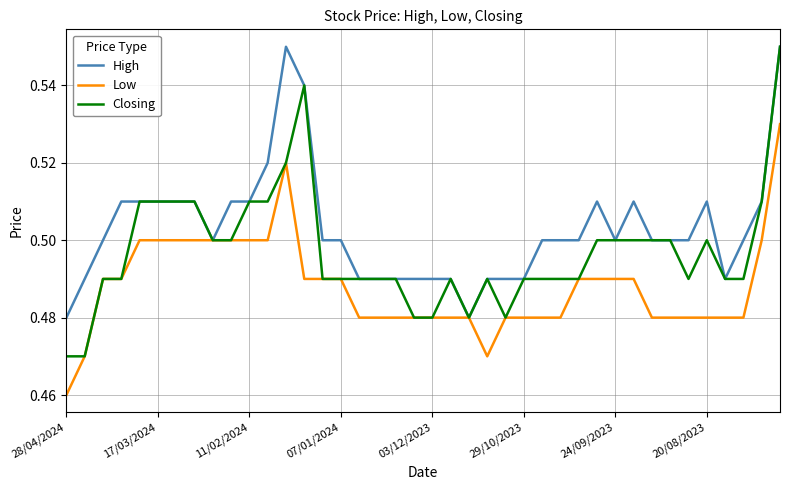

Which series has the largest total across all categories?

High